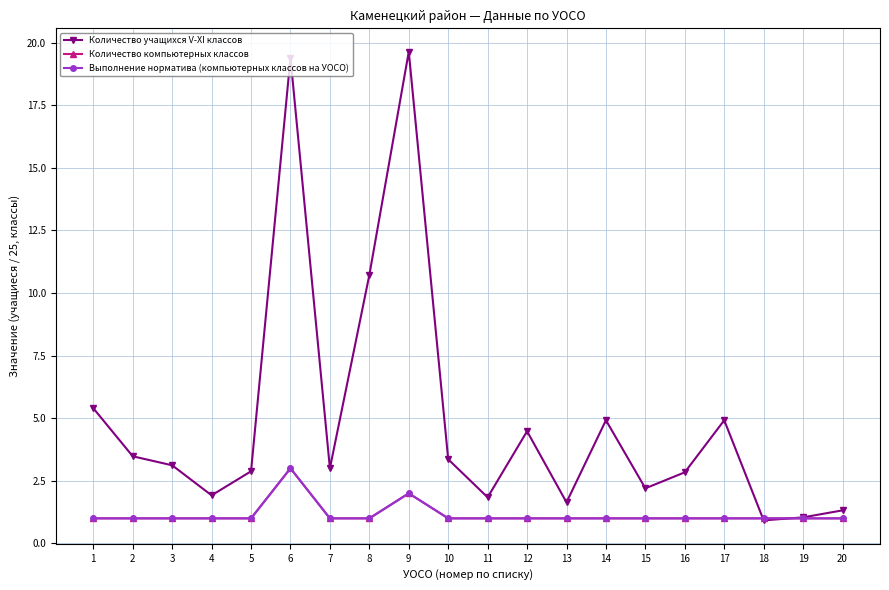

Is this an area chart (filled region under the line)?

No